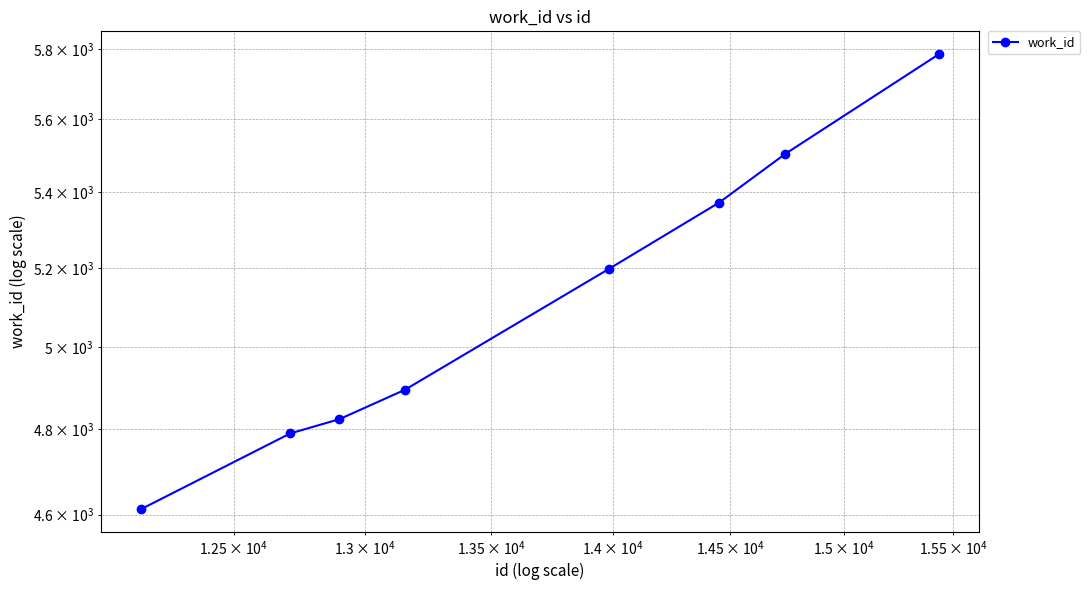

What is the value of the 2nd point from the left?

4790